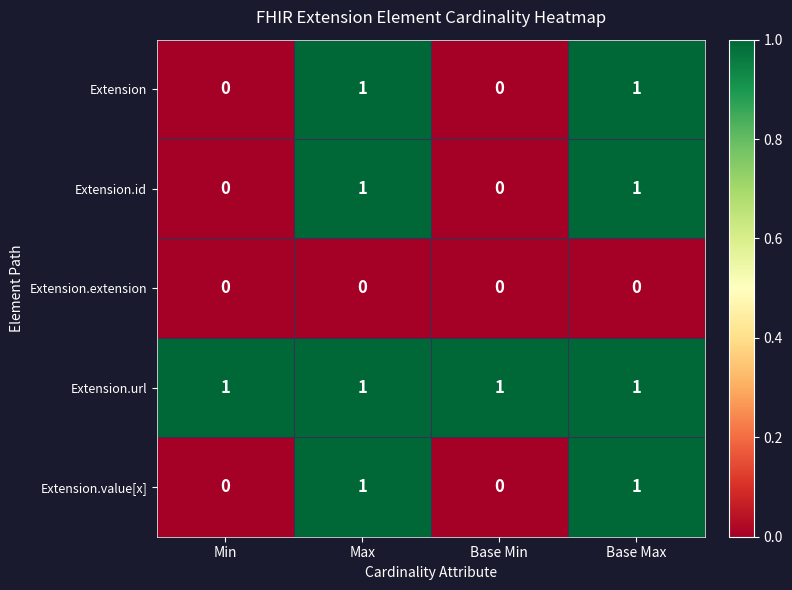

Reading left to right, transcribe all the data shown in this chart.

Extension: Min=0	Max=1	Base Min=0	Base Max=1
Extension.id: Min=0	Max=1	Base Min=0	Base Max=1
Extension.extension: Min=0	Max=0	Base Min=0	Base Max=0
Extension.url: Min=1	Max=1	Base Min=1	Base Max=1
Extension.value[x]: Min=0	Max=1	Base Min=0	Base Max=1